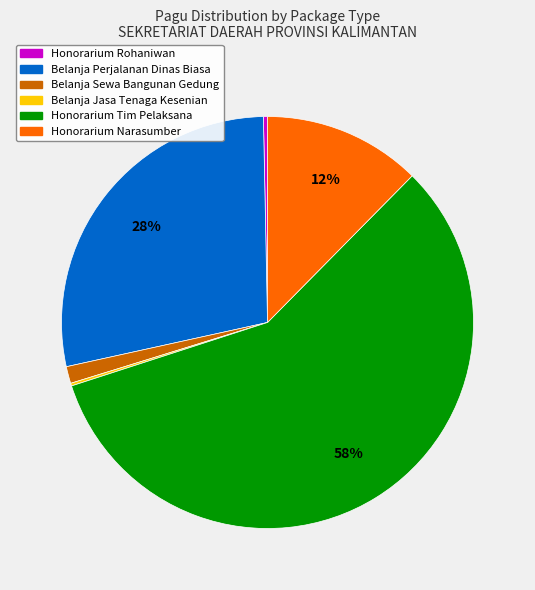

Is there any slice that represents more than half of the pie?

Yes